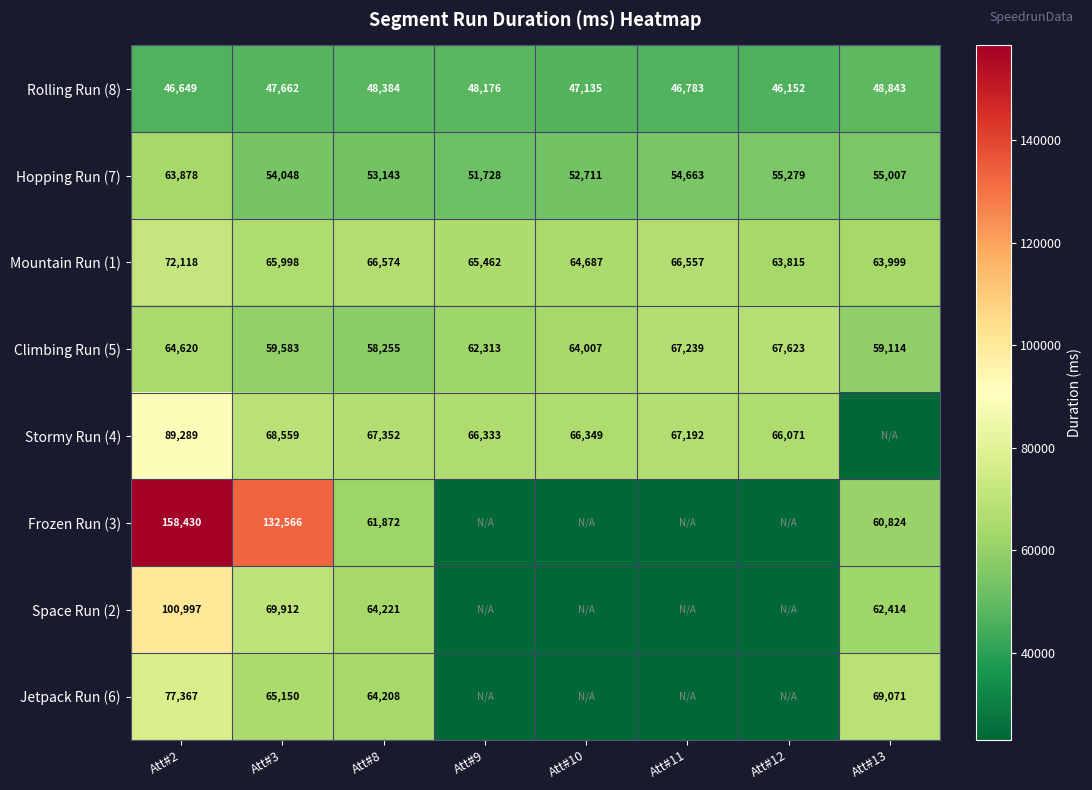

At how many categories does at least one series exceed 157452?

1